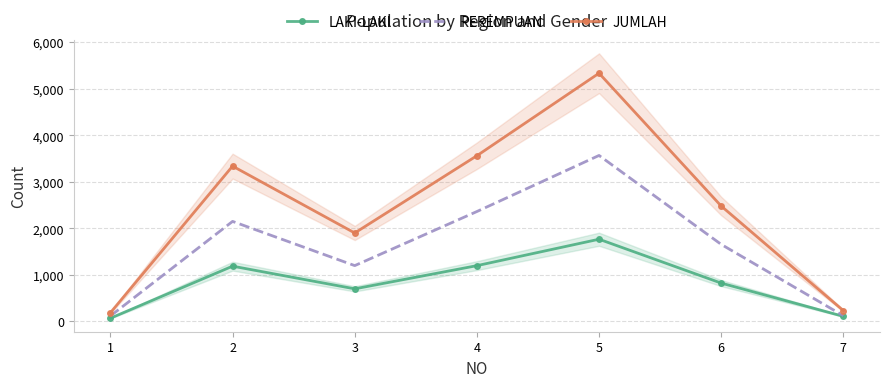

What is the minimum value for LAKI-LAKI?

70